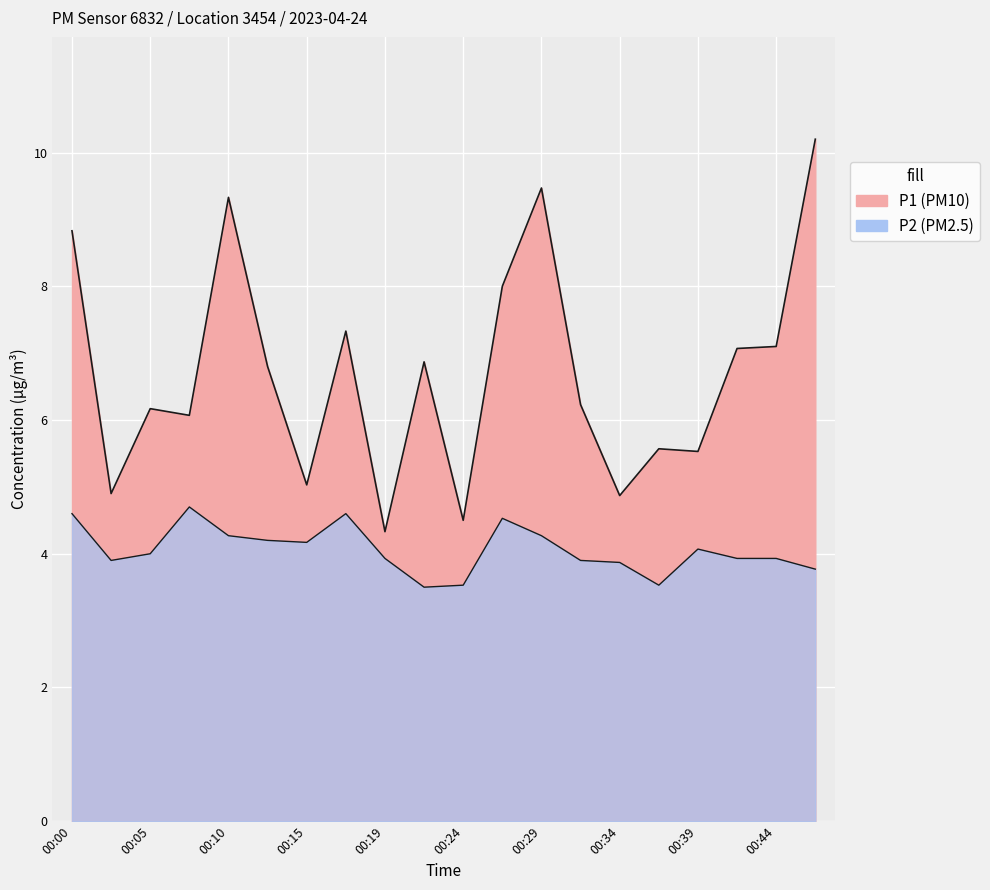

What is the difference between the second highest and minimum values in the P1 series?

5.1